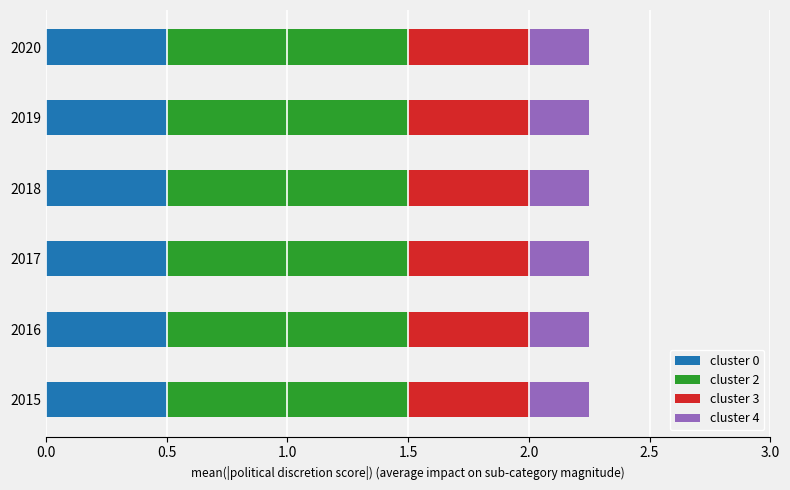

The value of cluster 0 at 2018 is 0.5. True or false?

True